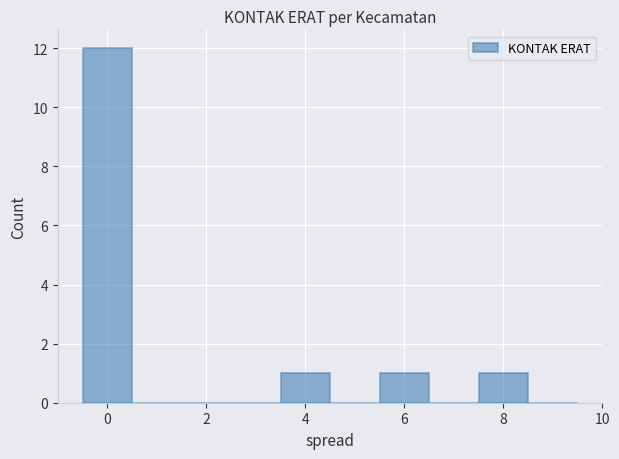

What is the height of the bar covering 3.5 to 4.5 on the x-axis? Neither the bar edges nor the heights are printed on the chart, so give them approximately, as read against the axes.

1